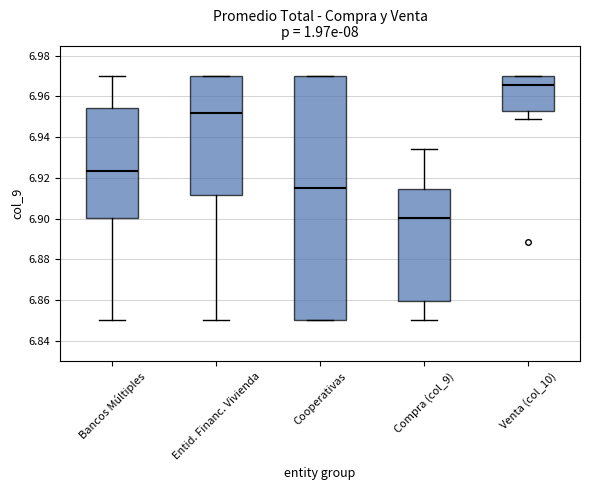

Comparing the boxes themselves (not the whiskers), which one is the tallest?

Cooperativas